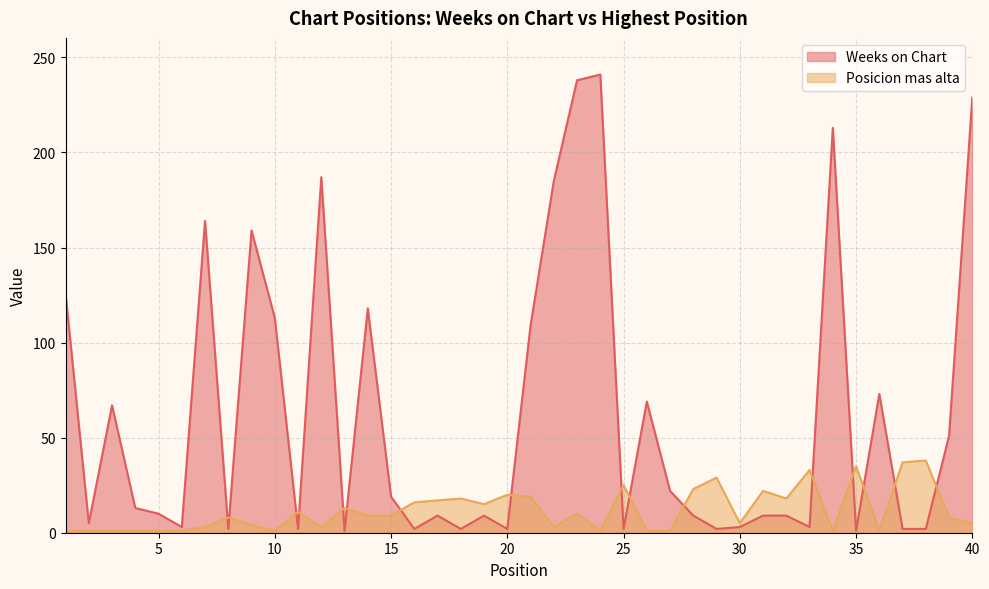

Which series has the largest total across all categories?

Weeks on Chart